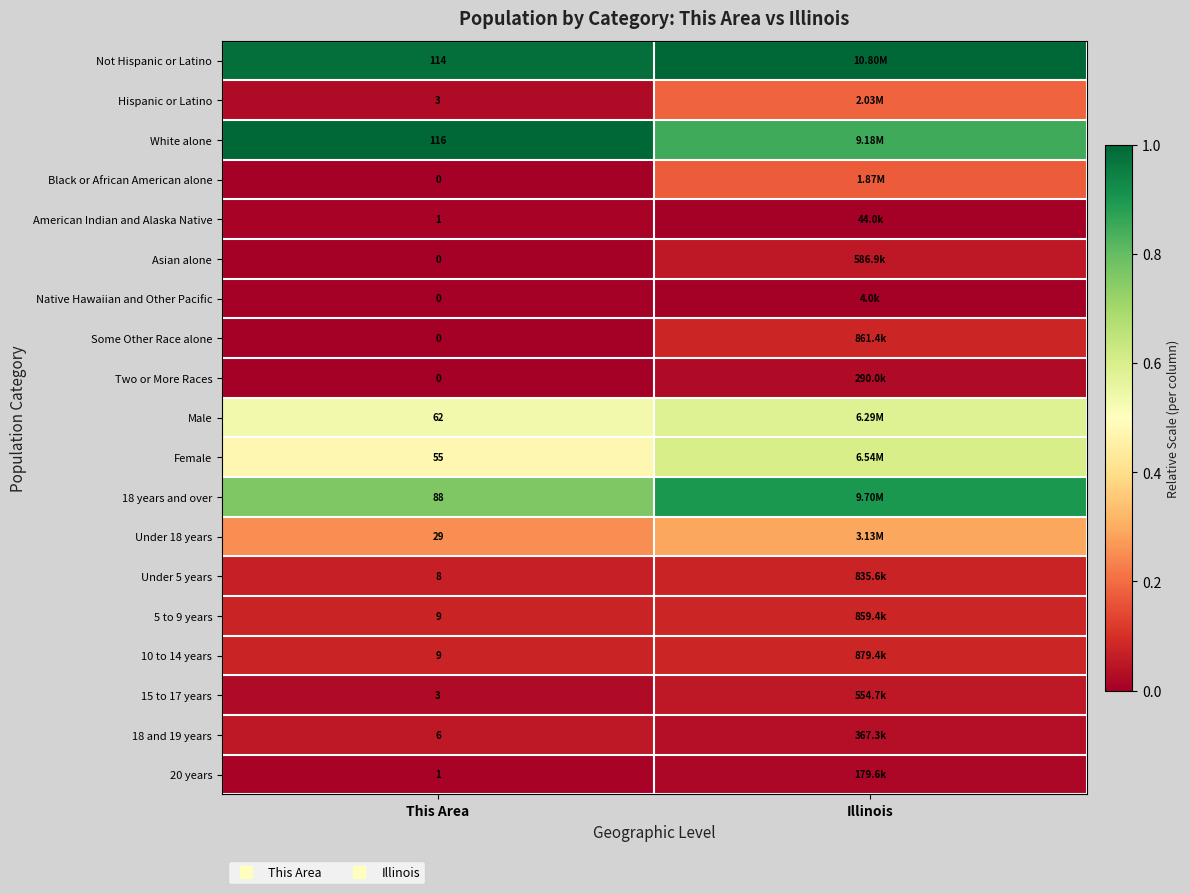

List the labels in order of Female value, largest first.

Illinois, This Area